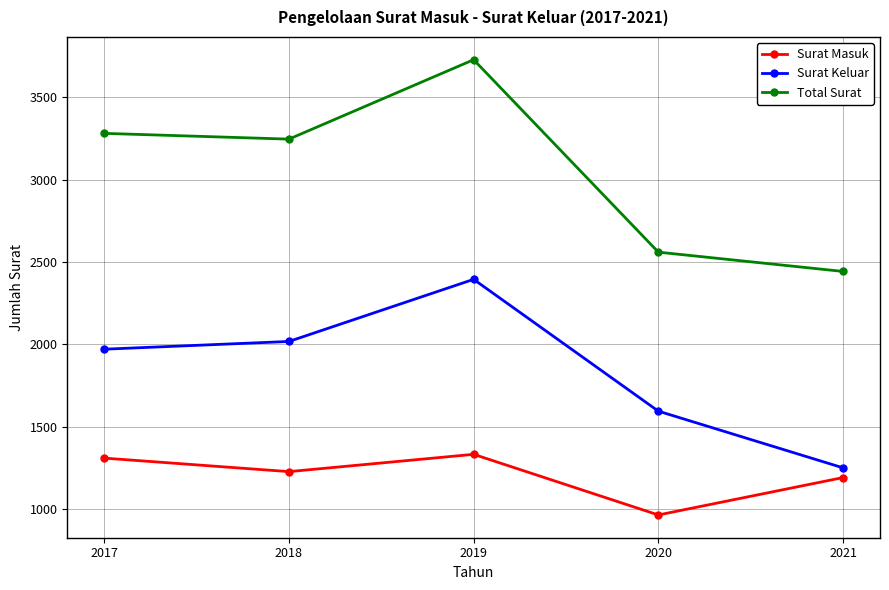

At how many categories does at least one series exceed 2300?

5